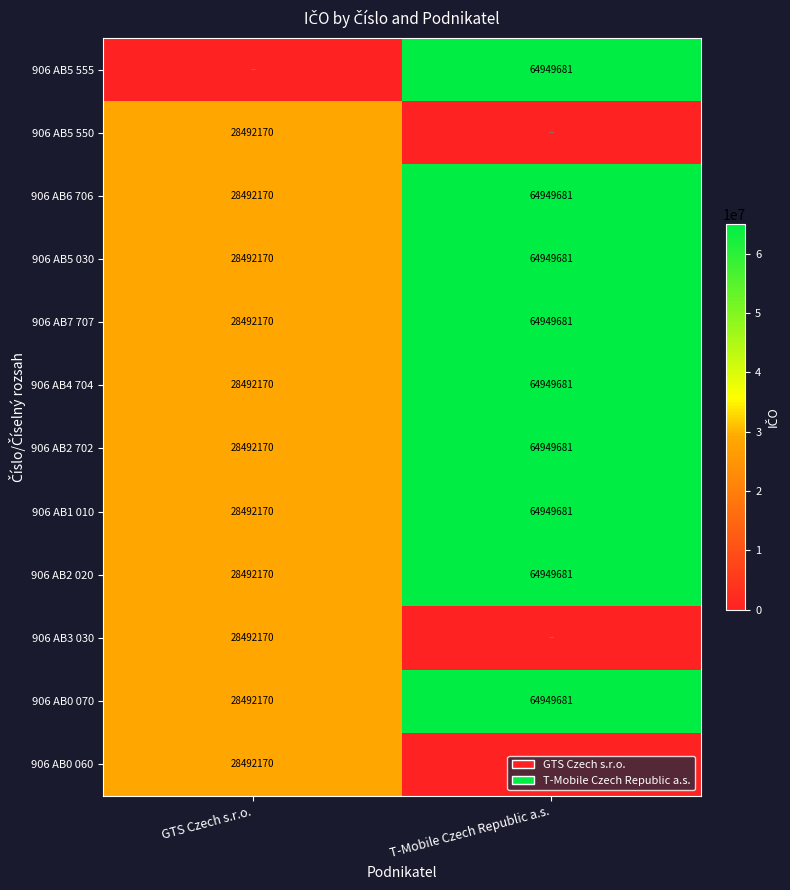

What is the sum of all 906 AB5 030 values?

93441851